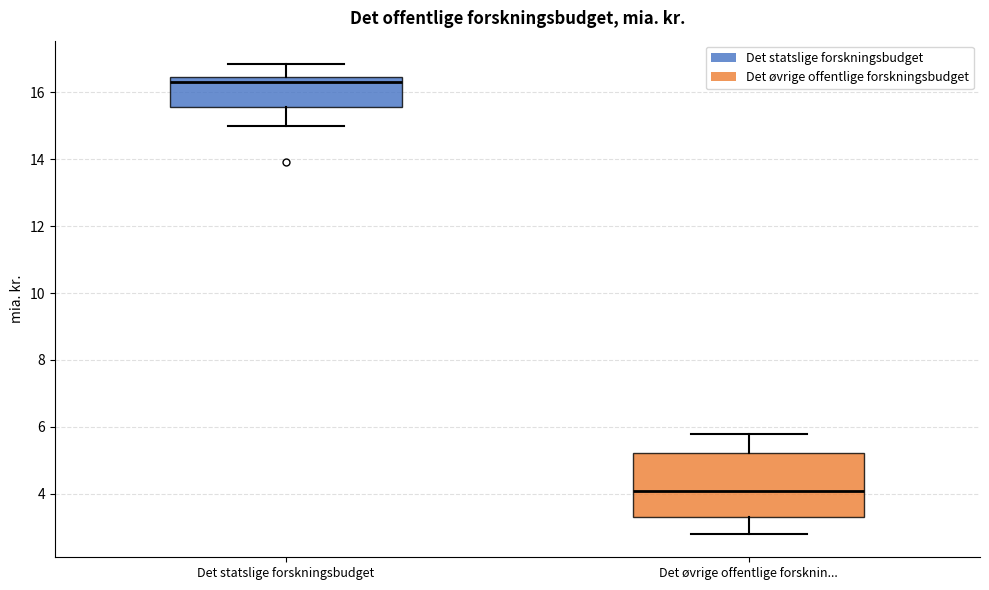

Comparing the boxes themselves (not the whiskers), which one is the tallest?

Det øvrige offentlige forsknin...